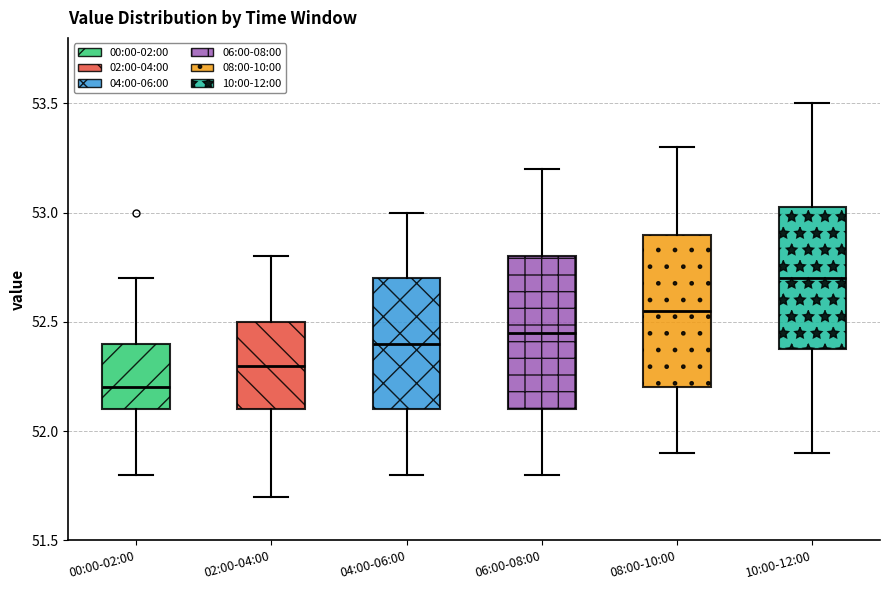

Where is the lower edge of the box for 00:00-02:00 on the y-axis? The values are not printed on the chart, so give them approximately, as read against the axis.

52.10